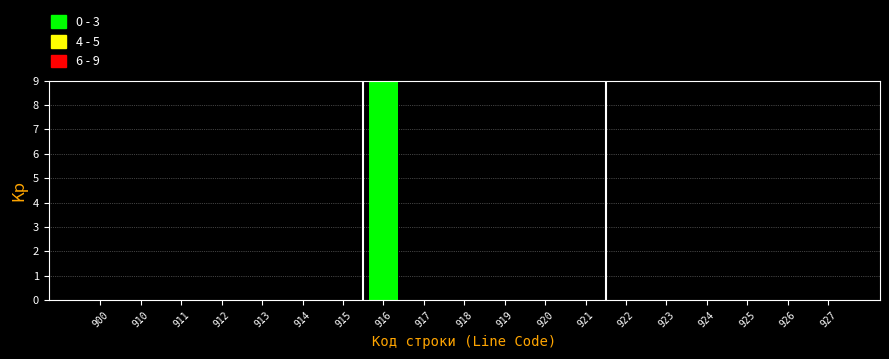

Reading left to right, extract all data points from this chart.

900=0	910=0	911=0	912=0	913=0	914=0	915=0	916=9	917=0	918=0	919=0	920=0	921=0	922=0	923=0	924=0	925=0	926=0	927=0